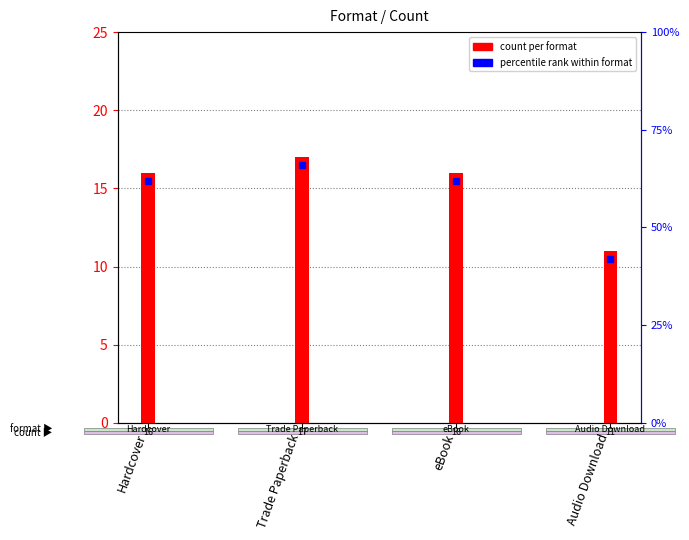

What is the sum of all values?

60